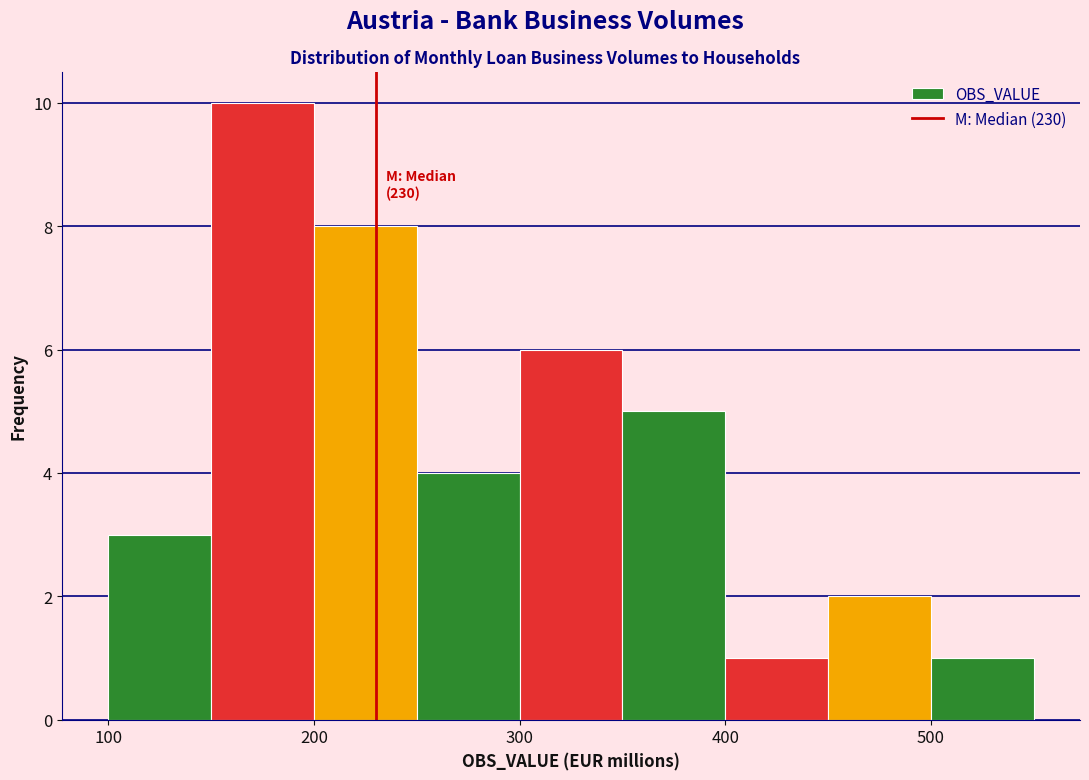

Which range on the x-axis has the tallest bar?

150 to 200